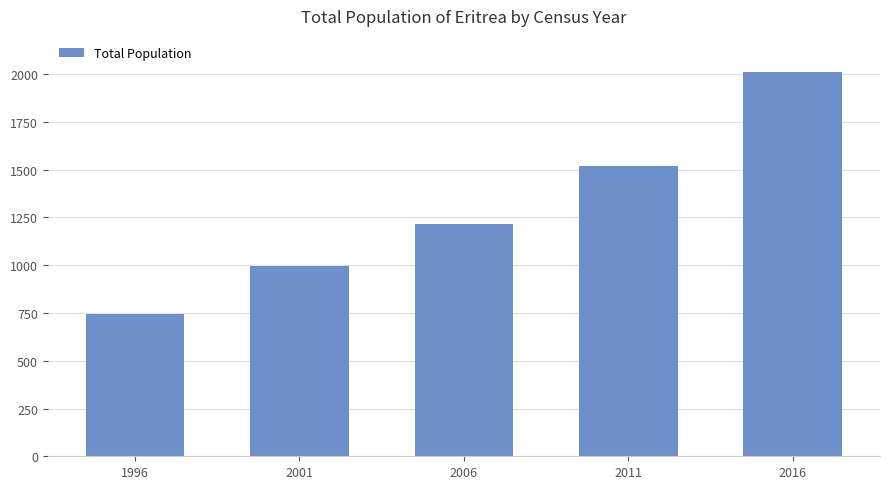

Which category has the highest value across all series?

2016